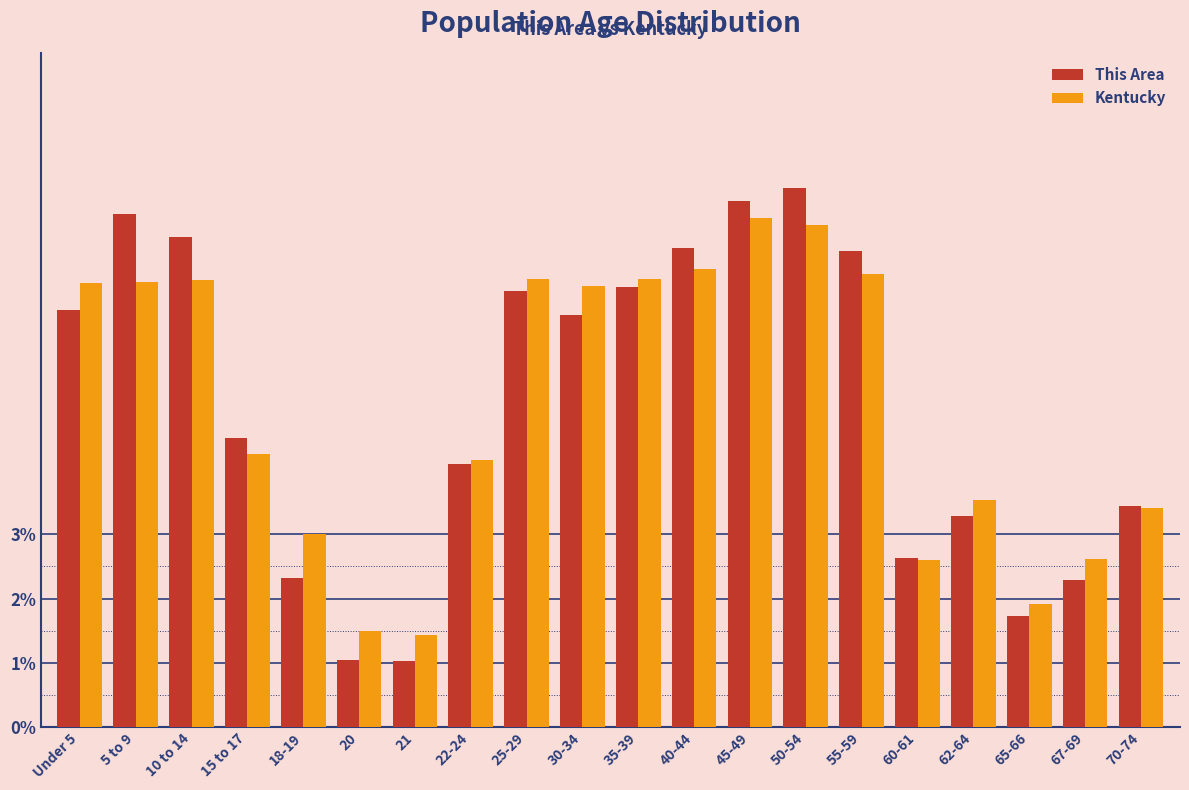

What is the minimum value for This Area?

1.0